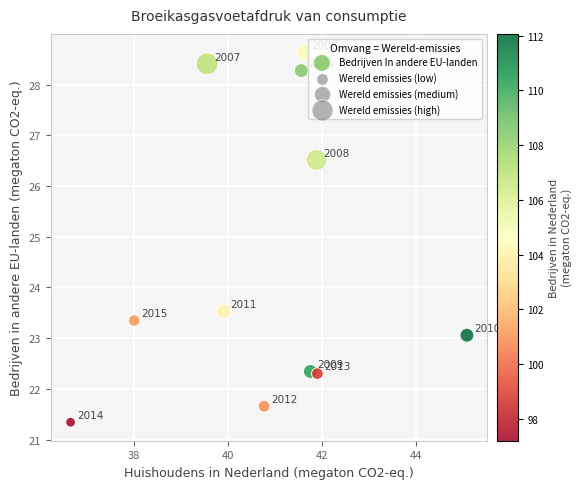

What is the average Y value?

24.5